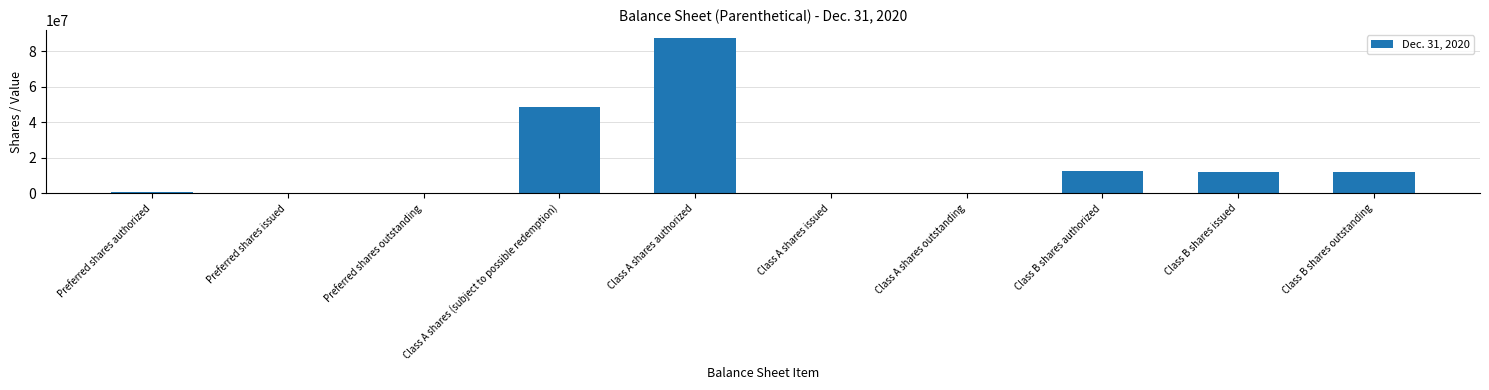

At which label is the value closest to 43750000?

Class A shares (subject to possible redemption)